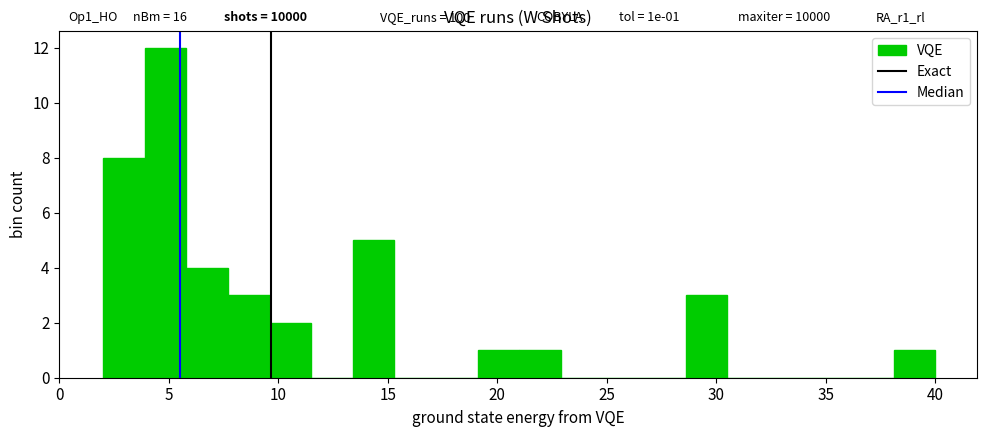

Read against the x-axis, roughly where is the centre of the tallest bar?

5.0